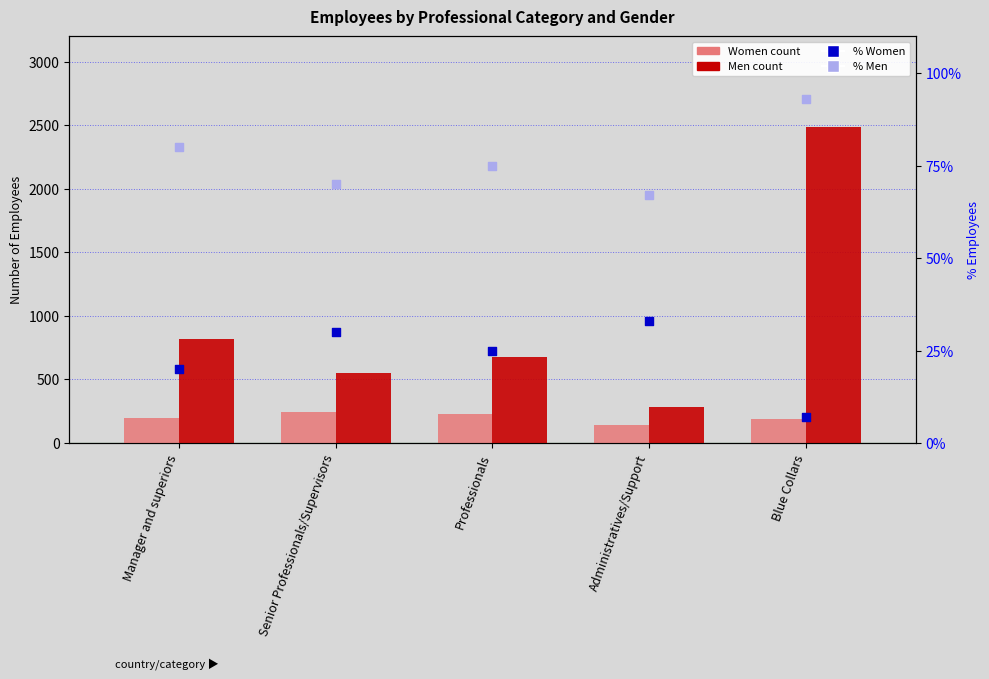

Which series has the largest total across all categories?

Men (Spain)